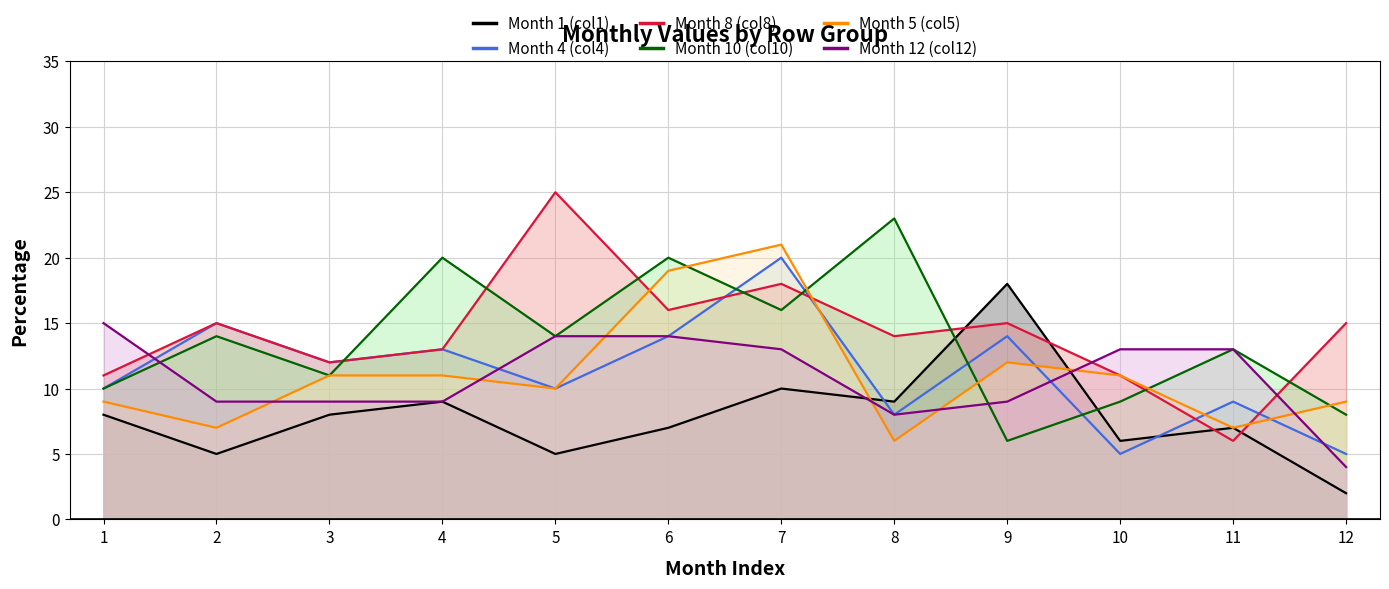

What is the approximate value of Month 4 (col4) at 6?

14